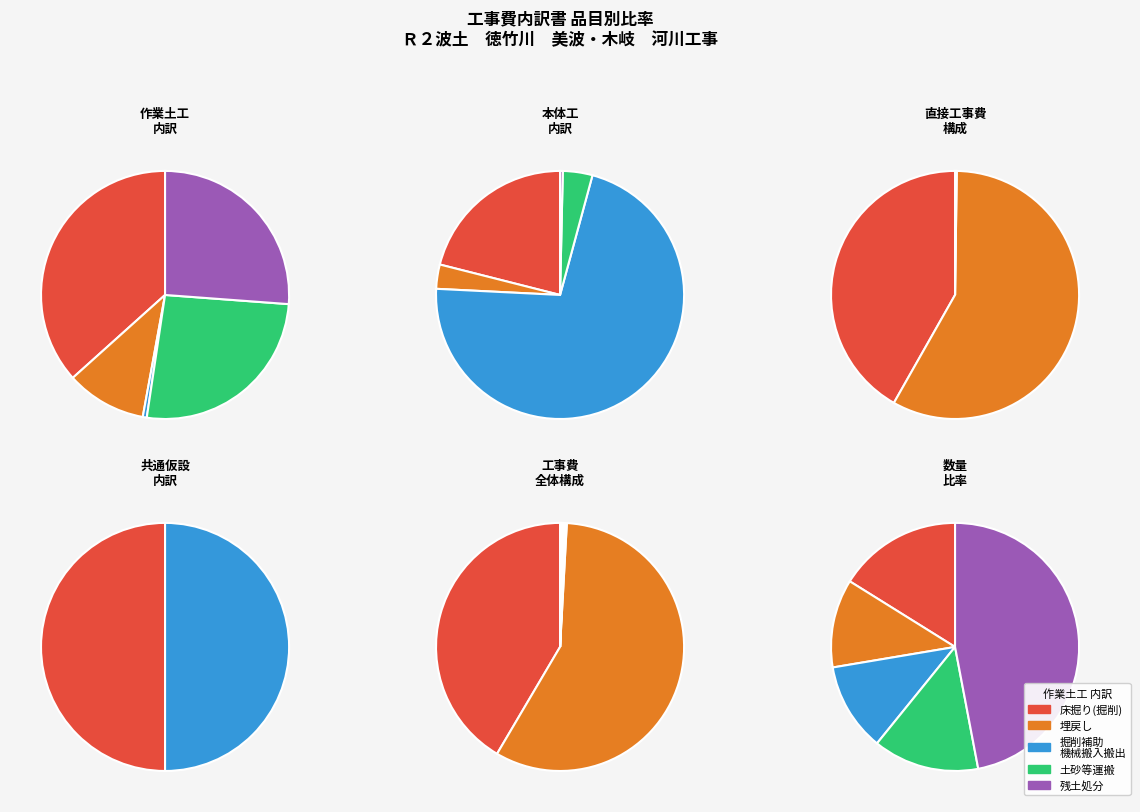

To the nearest percent, what is the combined percentage of 土砂等運搬 and 残土処分?

52%